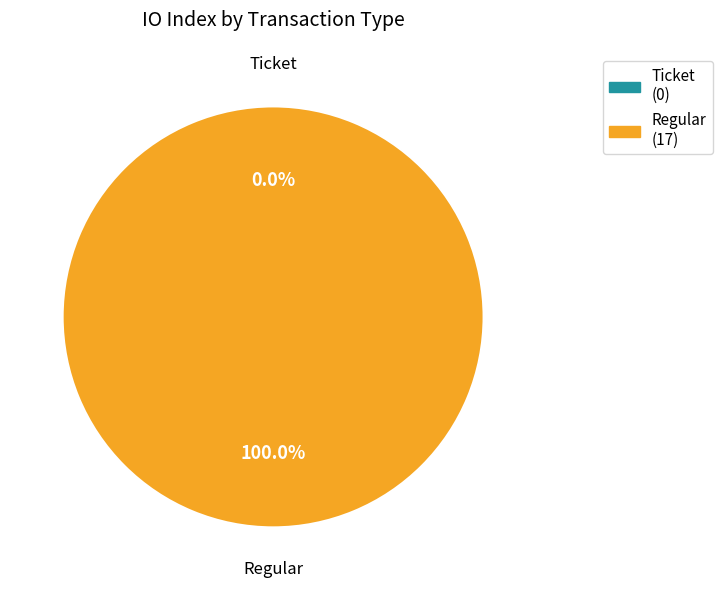

Combined, do Ticket and Regular account for over 50%?

Yes